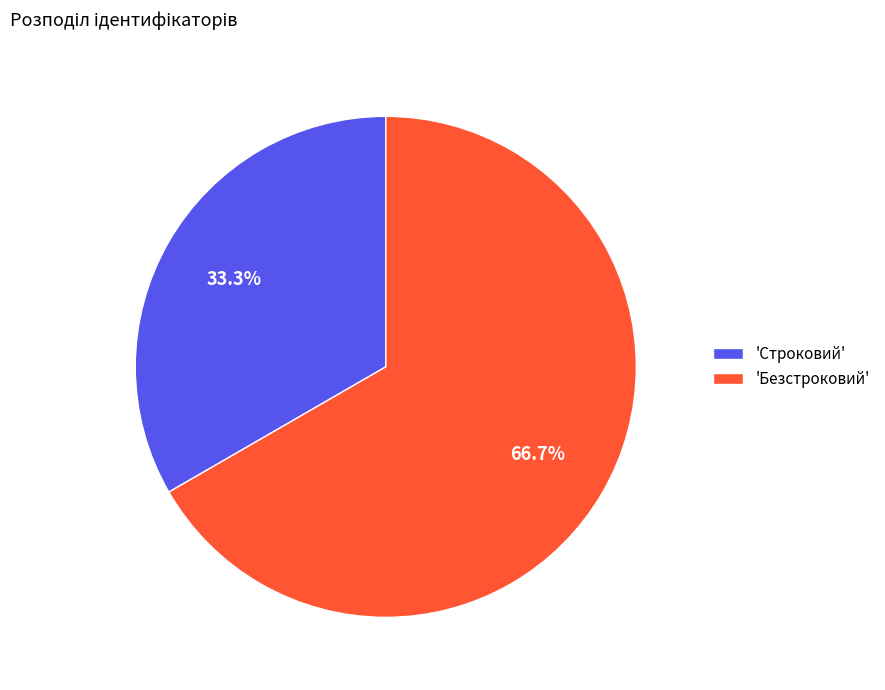

Is there a majority slice in this chart?

Yes